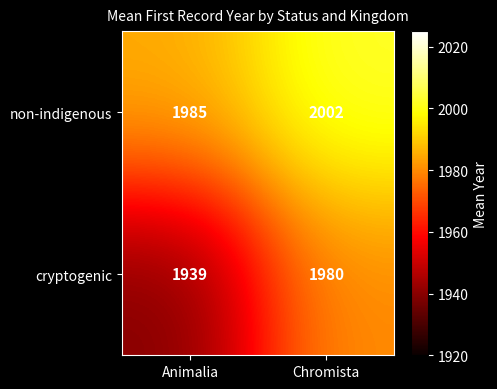

At which category is the sum across all series the highest?

Chromista